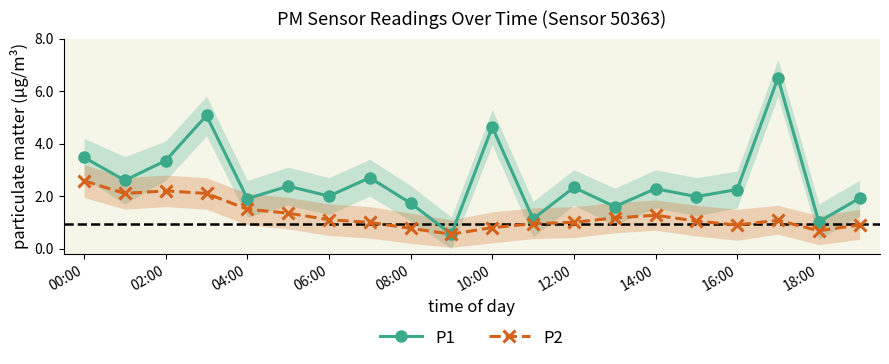

True or false: P1 has a value of 3.5 at 00:00.

True